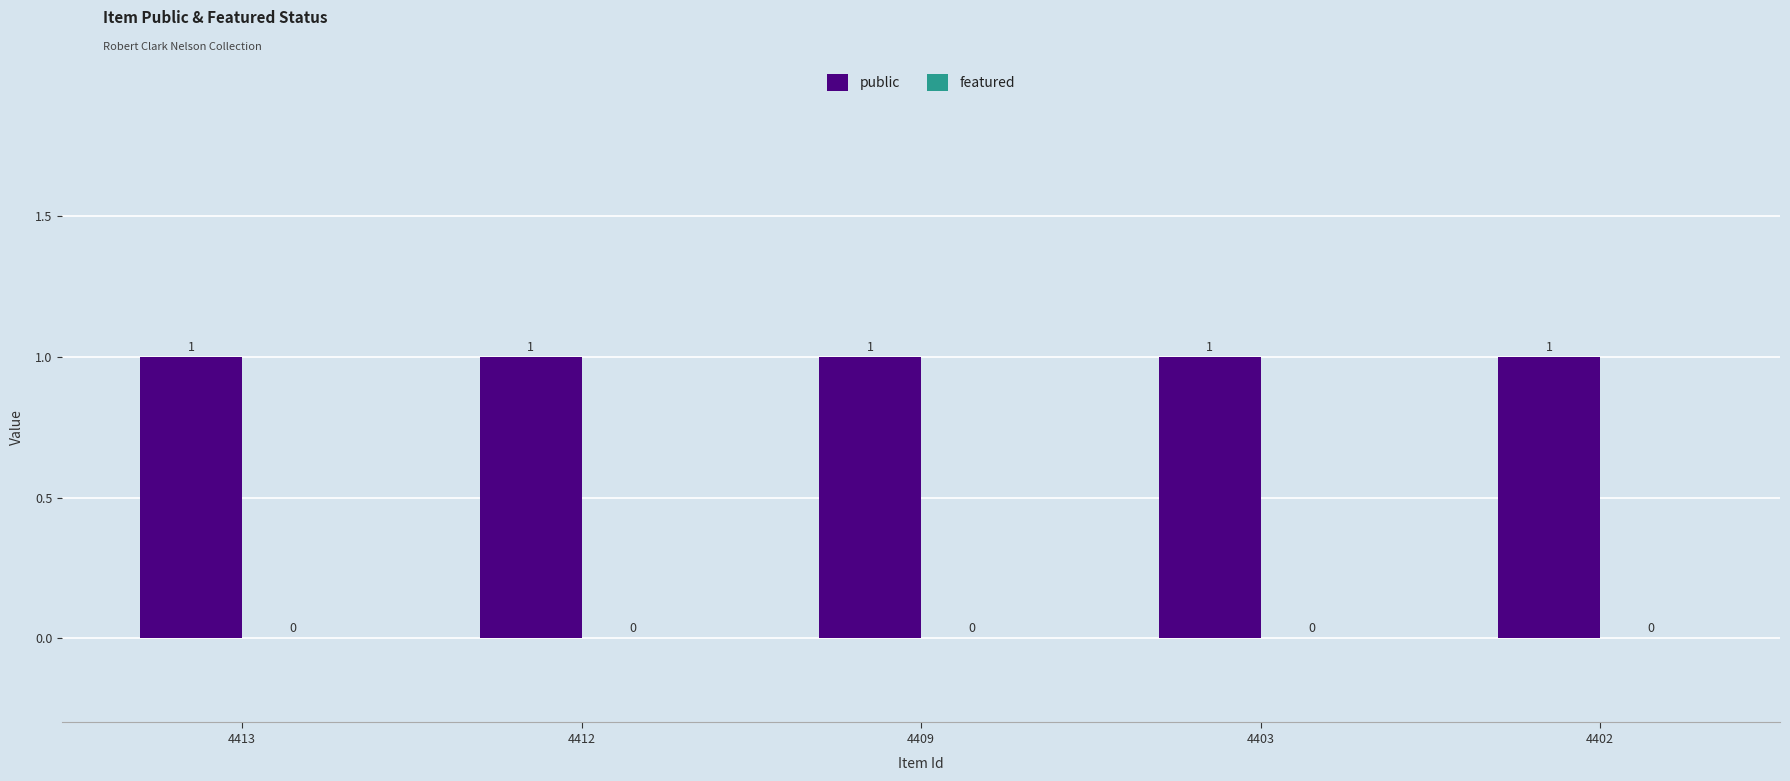

Reading left to right, what are all the values shown in this chart?

public: 4413=1	4412=1	4409=1	4403=1	4402=1
featured: 4413=0	4412=0	4409=0	4403=0	4402=0